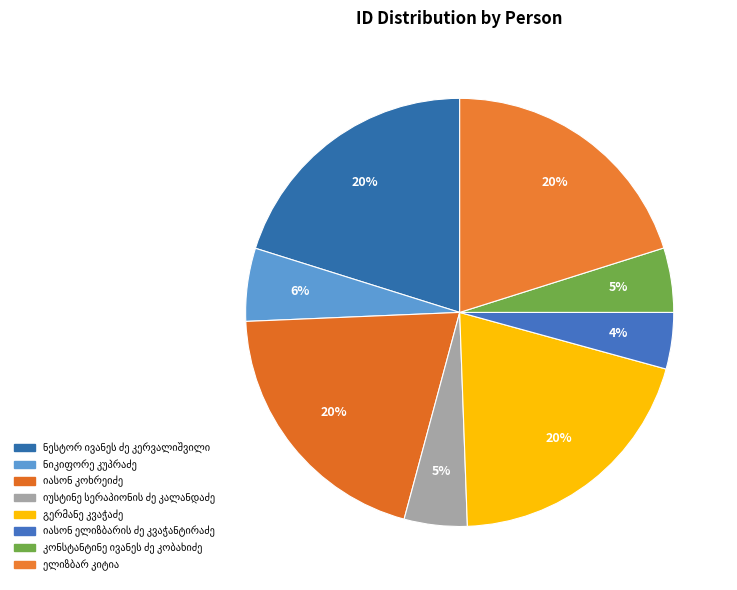

How many segments does this pie chart have?

8